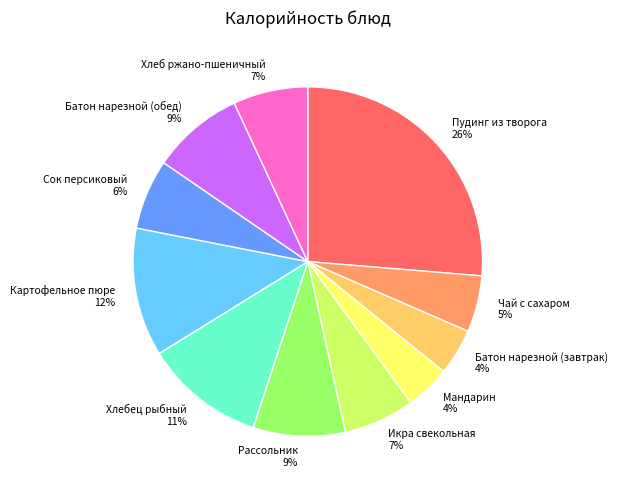

To the nearest percent, what is the average slice percentage?

9%